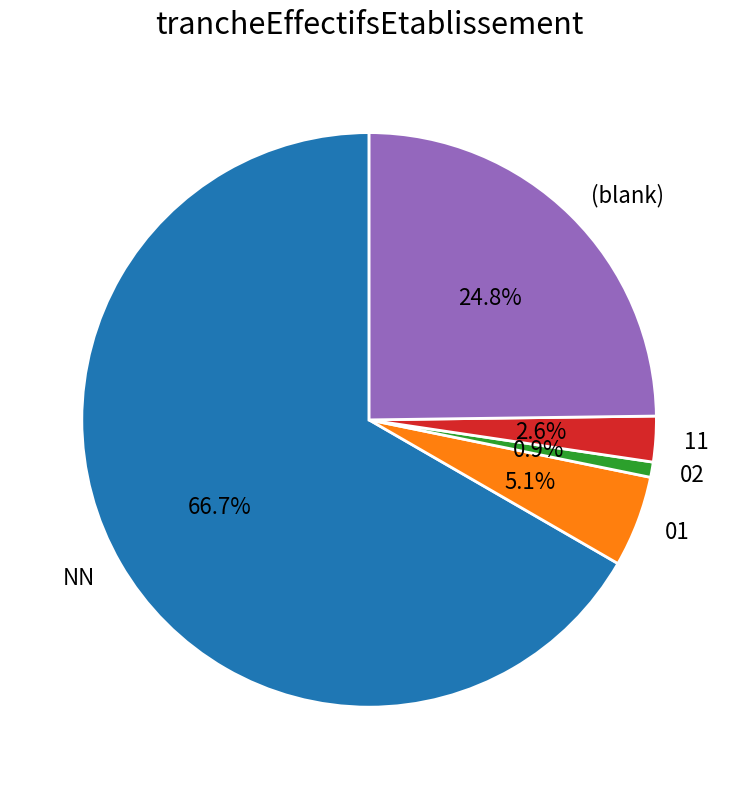

To the nearest percent, what is the difference between the largest and smallest slice percentages?

66%